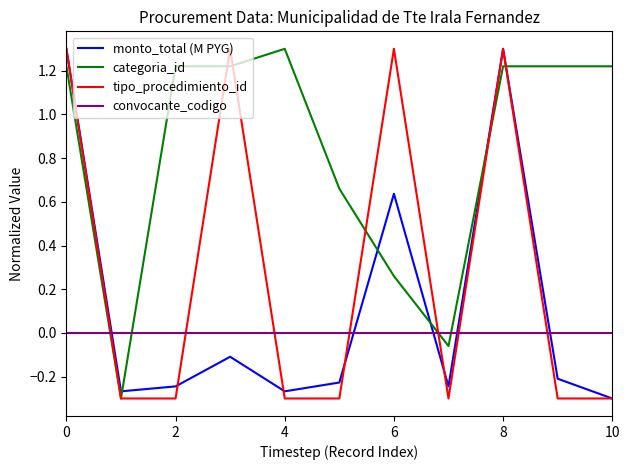

What is the greatest value displayed?

1.3